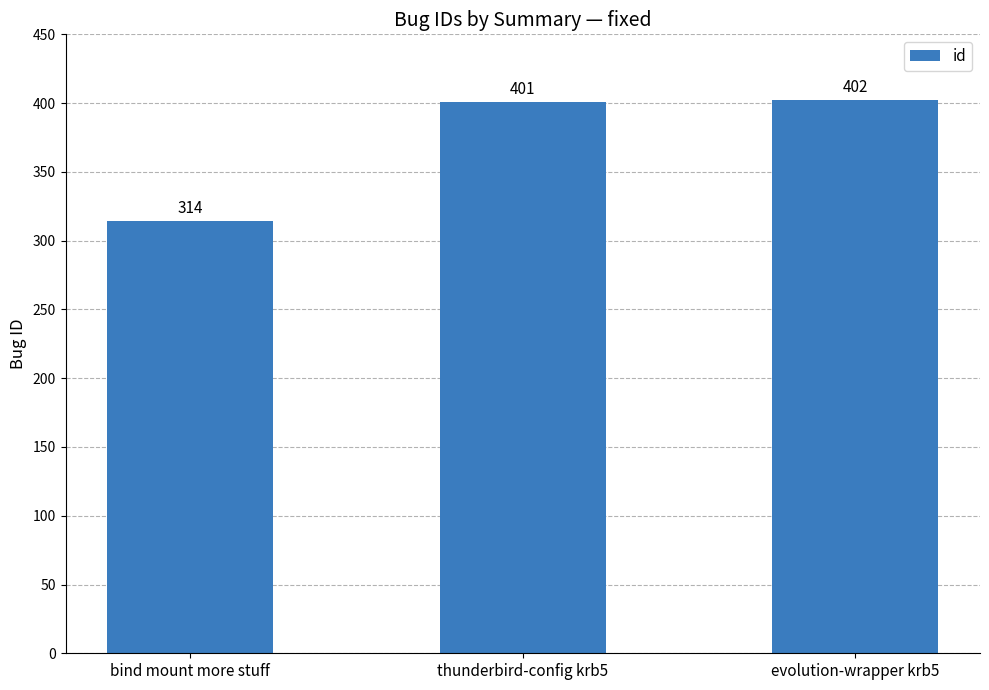

What is the sum of all values?

1117